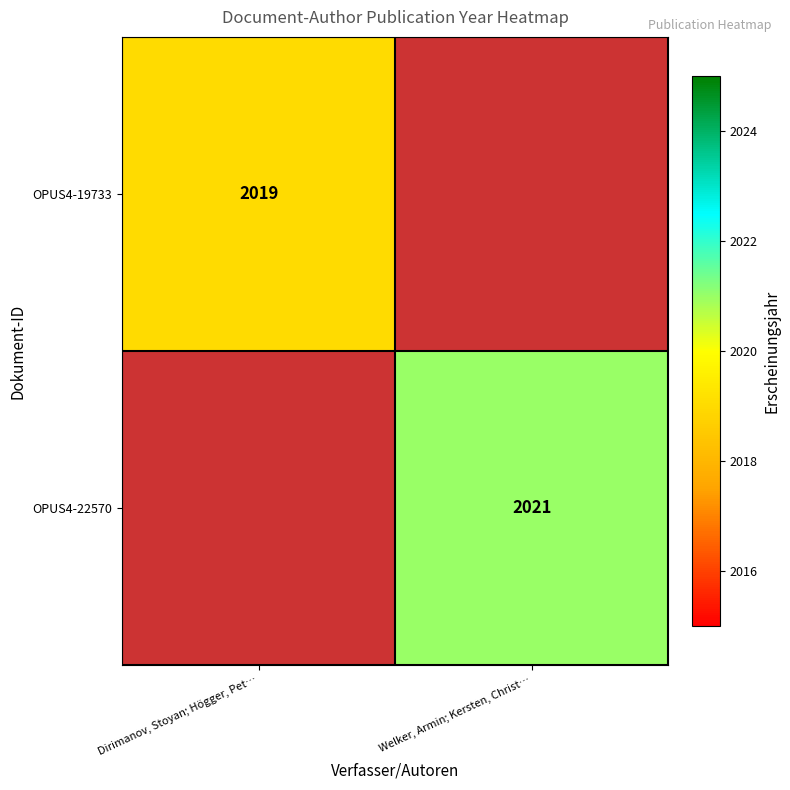

The value of OPUS4-22570 at Welker, Armin; Kersten, Christ… is 2021. True or false?

True